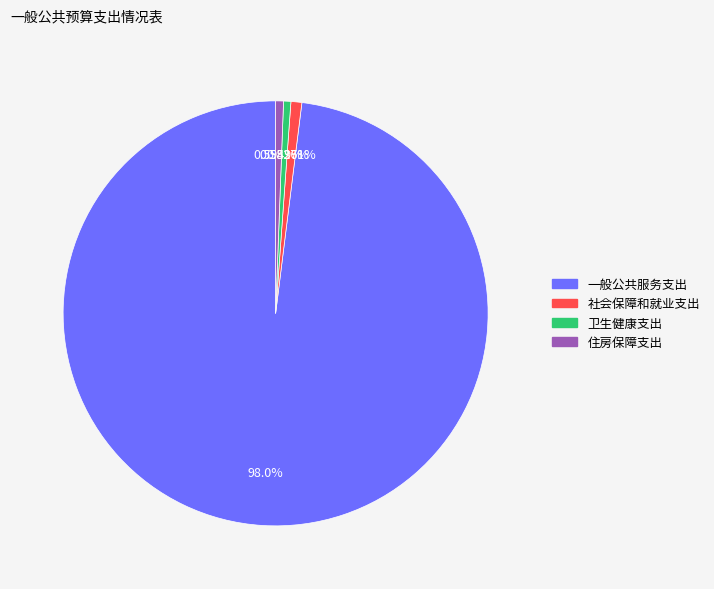

To the nearest percent, what is the average slice percentage?

25%